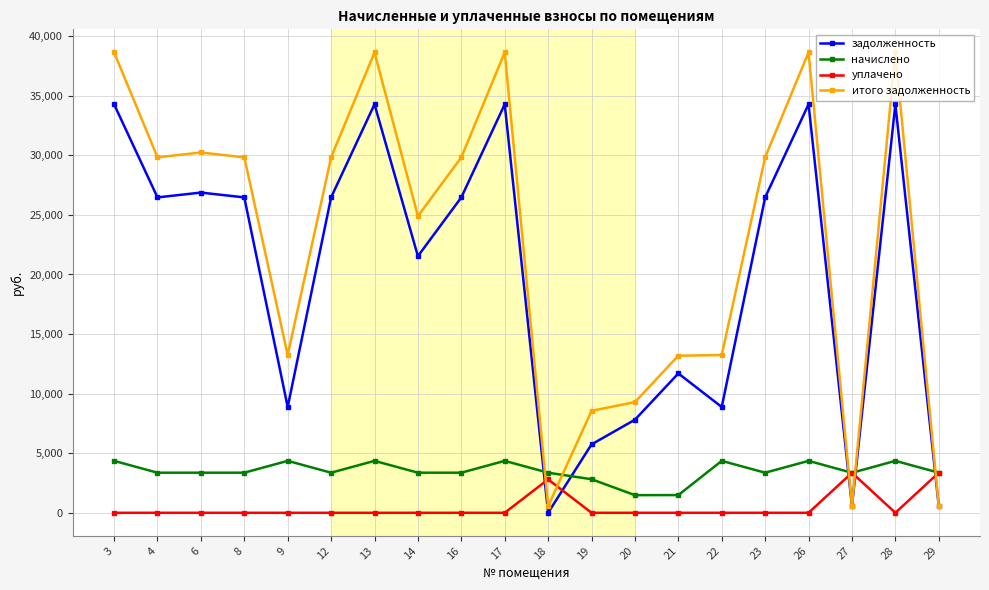

Rank the series by their maximum value, from highest to lowest.

итого задолженность, задолженность, начислено, уплачено